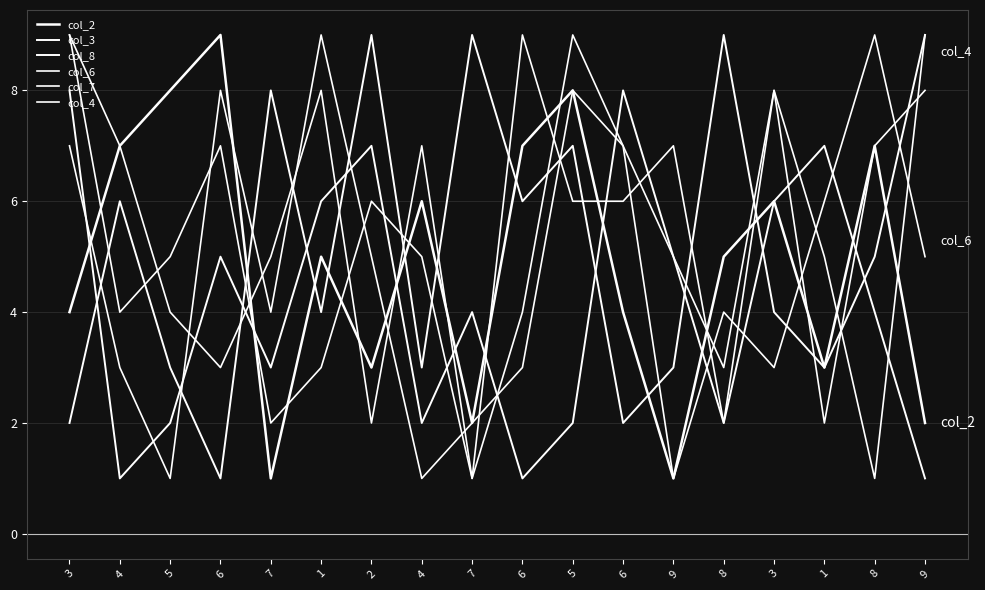

At 5, list the series in order from largest to smallest.

col_2, col_7, col_4, col_8, col_3, col_6